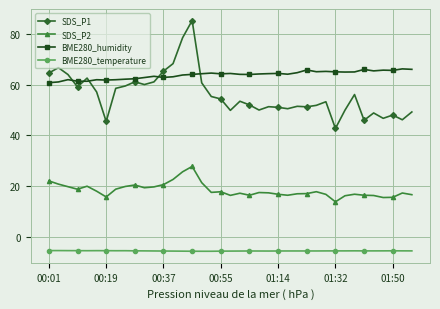

What is the value of the SDS_P1 point at the 31st from the left?

42.8